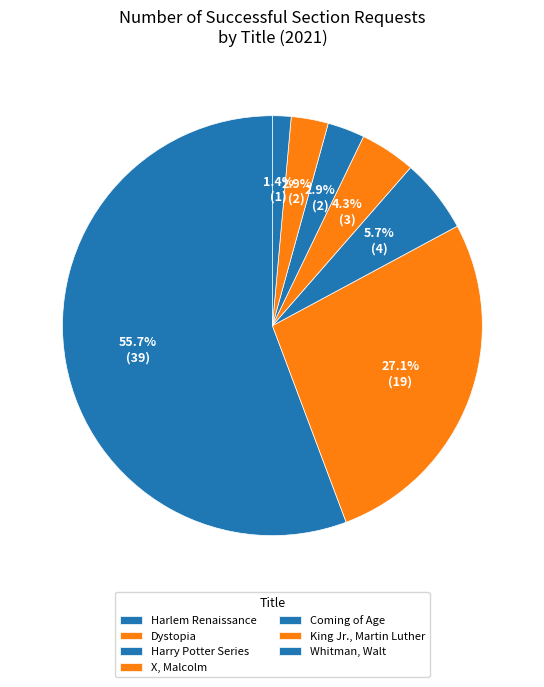

Count the number of slices in the pie.

7